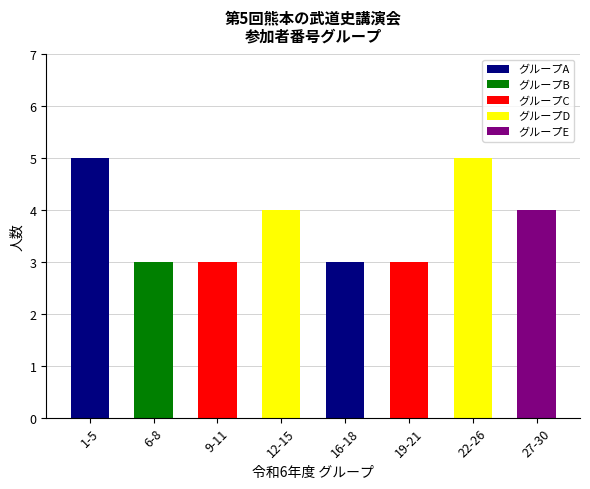

What is the average value?

4